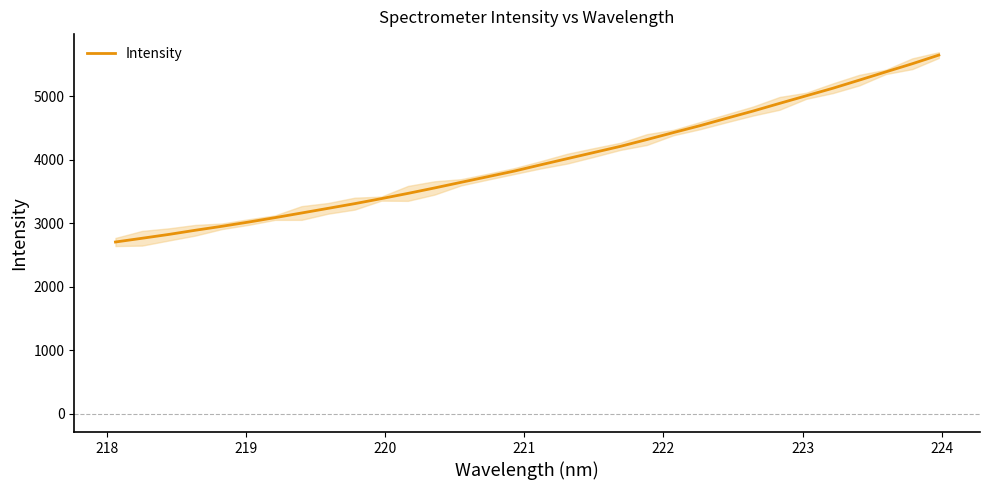

Reading left to right, list all the values displayed in this chart.

2706.5	2765.4	2825.4	2891.2	2953.6	3019.8	3089.9	3163.1	3236.5	3310.3	3389.2	3471.5	3557.0	3646.0	3733.9	3822.4	3921.6	4018.5	4115.3	4212.0	4319.2	4429.5	4537.7	4653.9	4768.1	4888.9	5008.0	5126.3	5254.4	5384.2	5512.8	5648.9